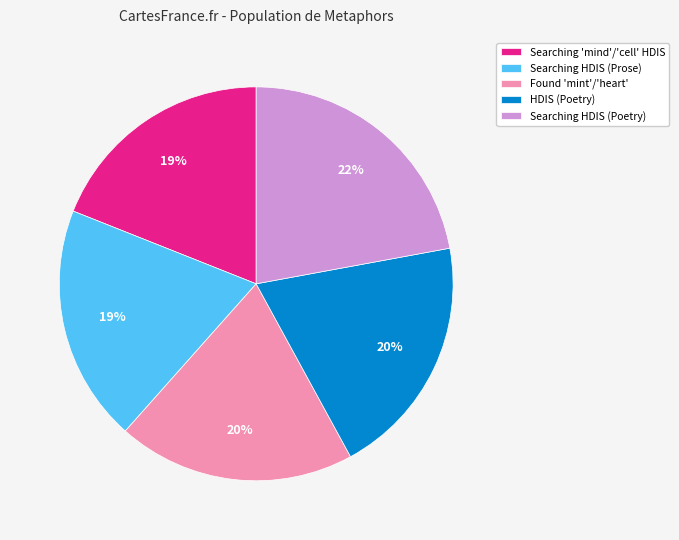

How many segments does this pie chart have?

5